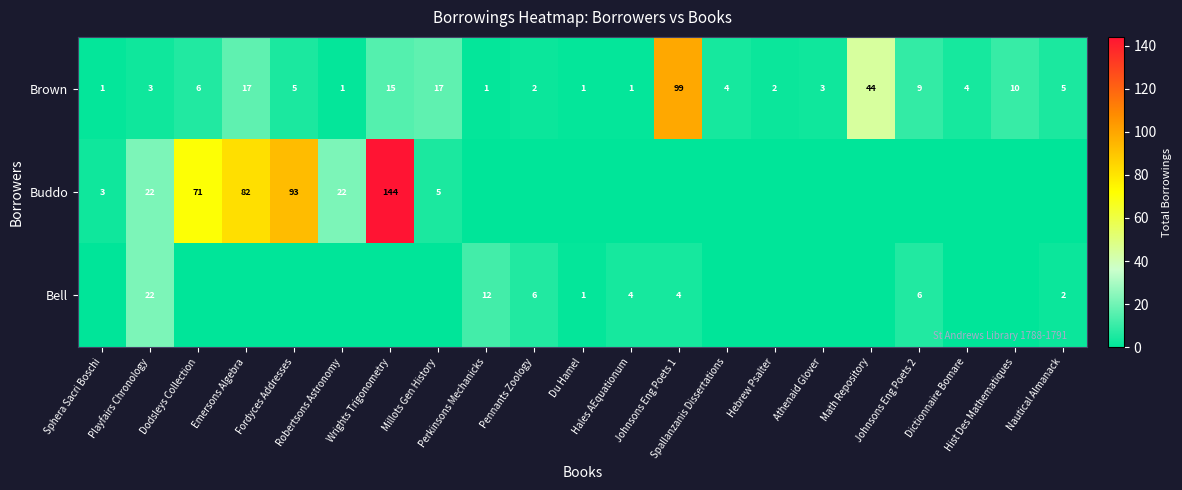

What is the maximum value for Brown?

99